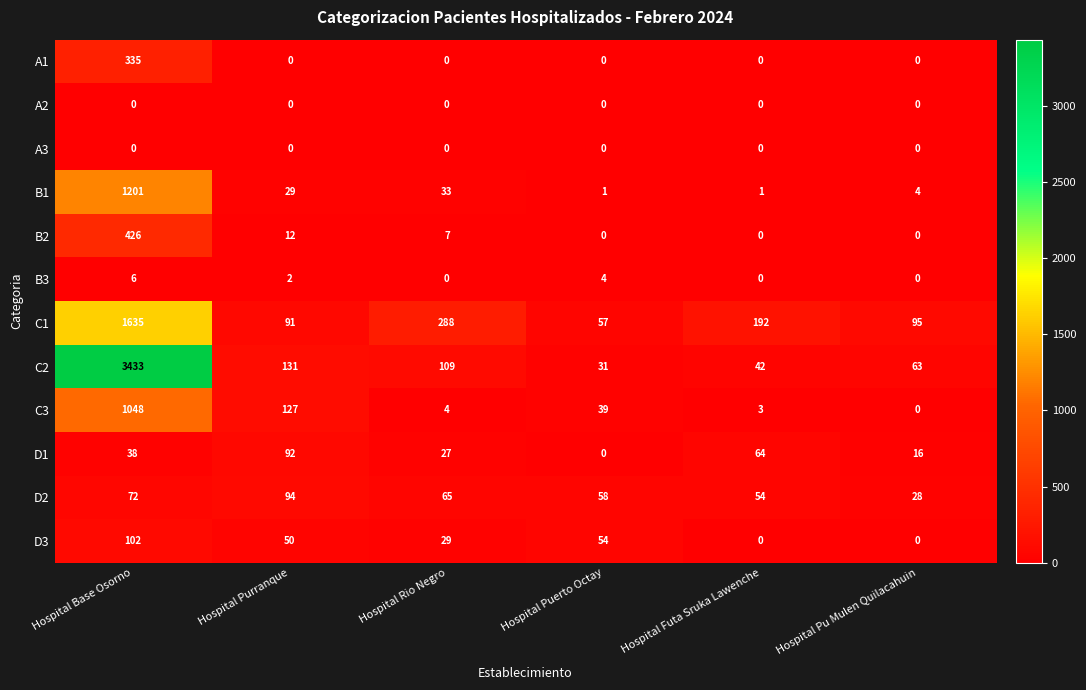

What is the difference between the maximum and minimum values in the D2 series?

66